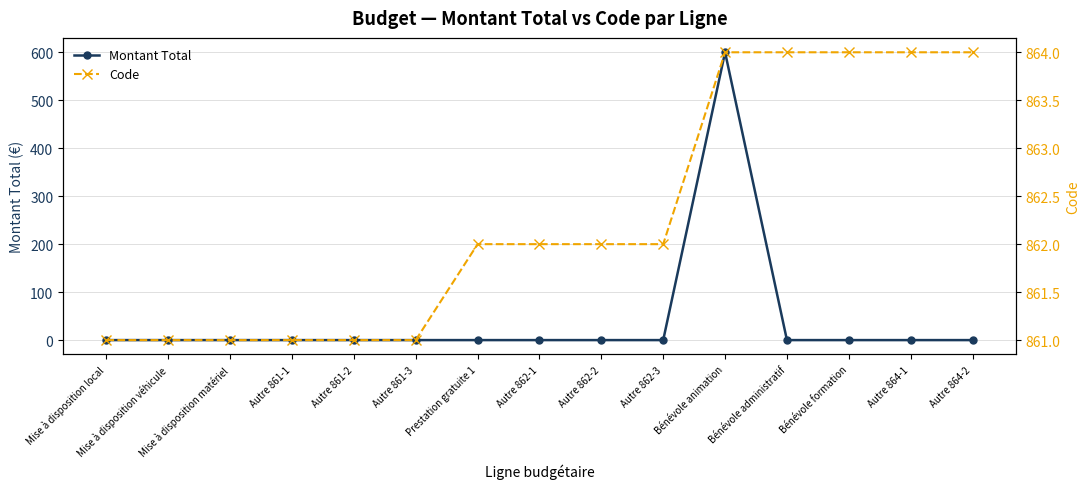

What is the label of the 13th point from the left?

Bénévole formation